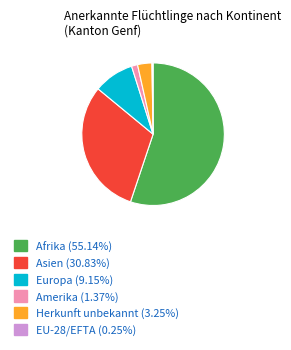

What is the ratio of the value at Asien (30.83%) to the value at Afrika (55.14%)?

0.6